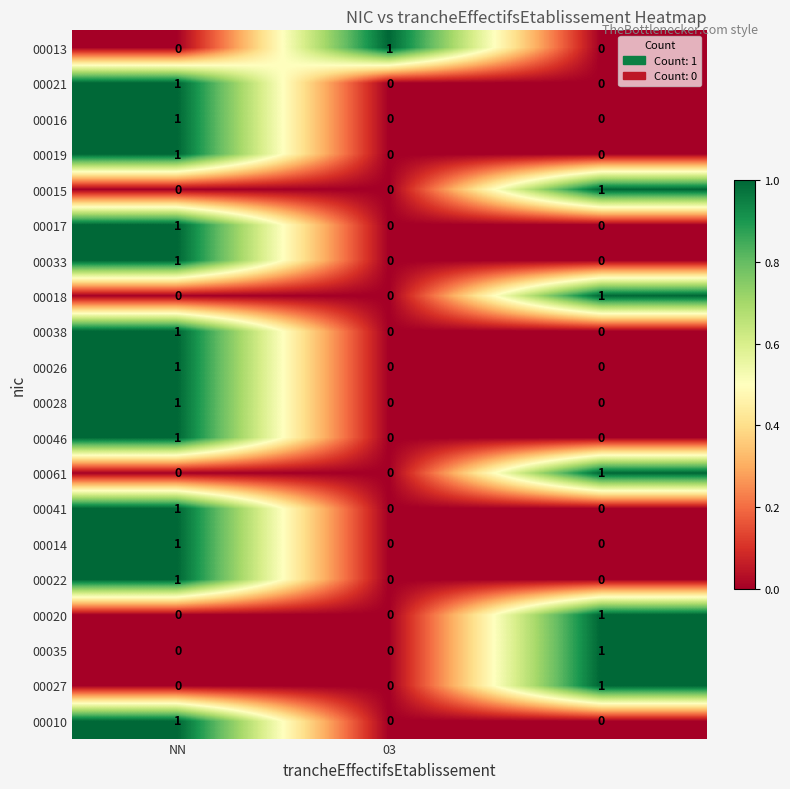

Count the 00027 values in the range 0 to 1.

3